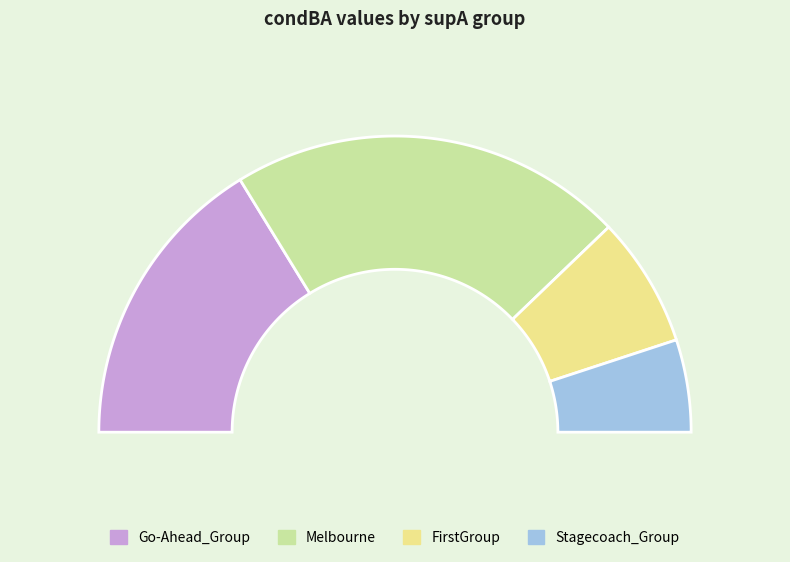

Which has a higher value, Stagecoach_Group or Go-Ahead_Group?

Go-Ahead_Group